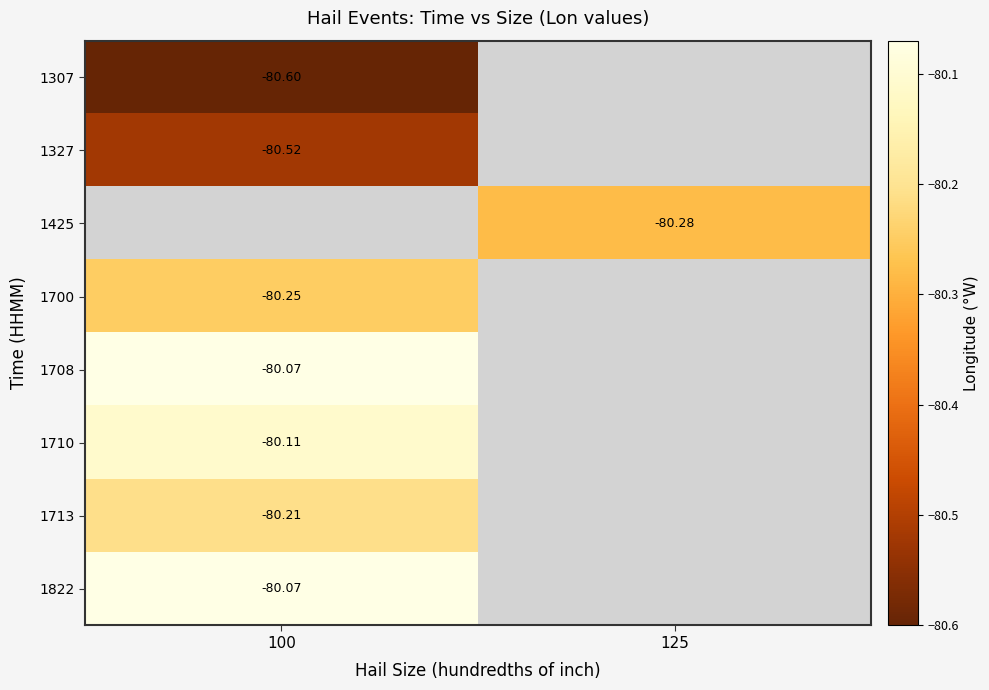

What is the maximum value shown in the chart?

-80.1